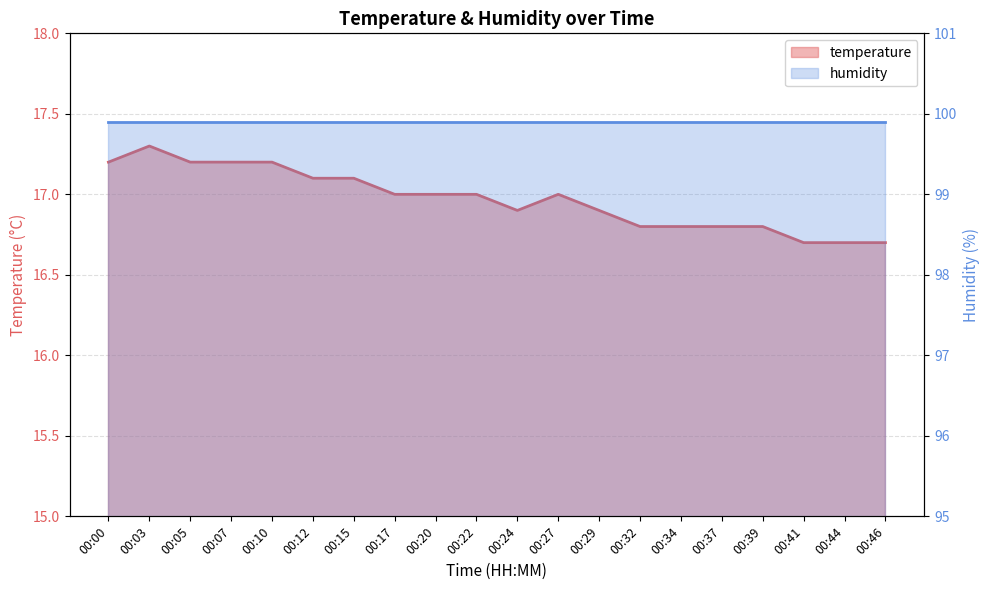

The chart shows a value of 17.3 at 00:03. True or false?

True